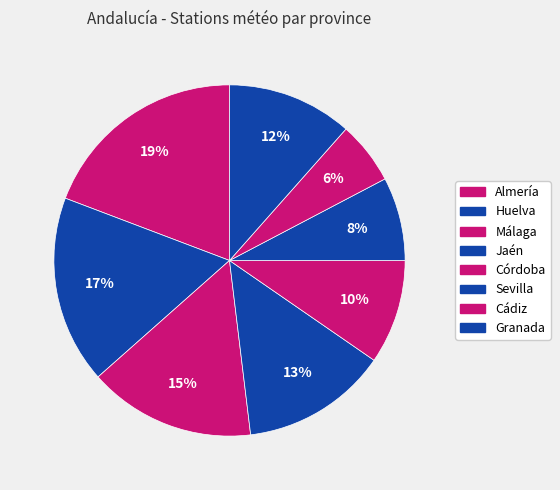

Which category has the biggest portion of the pie?

Almería